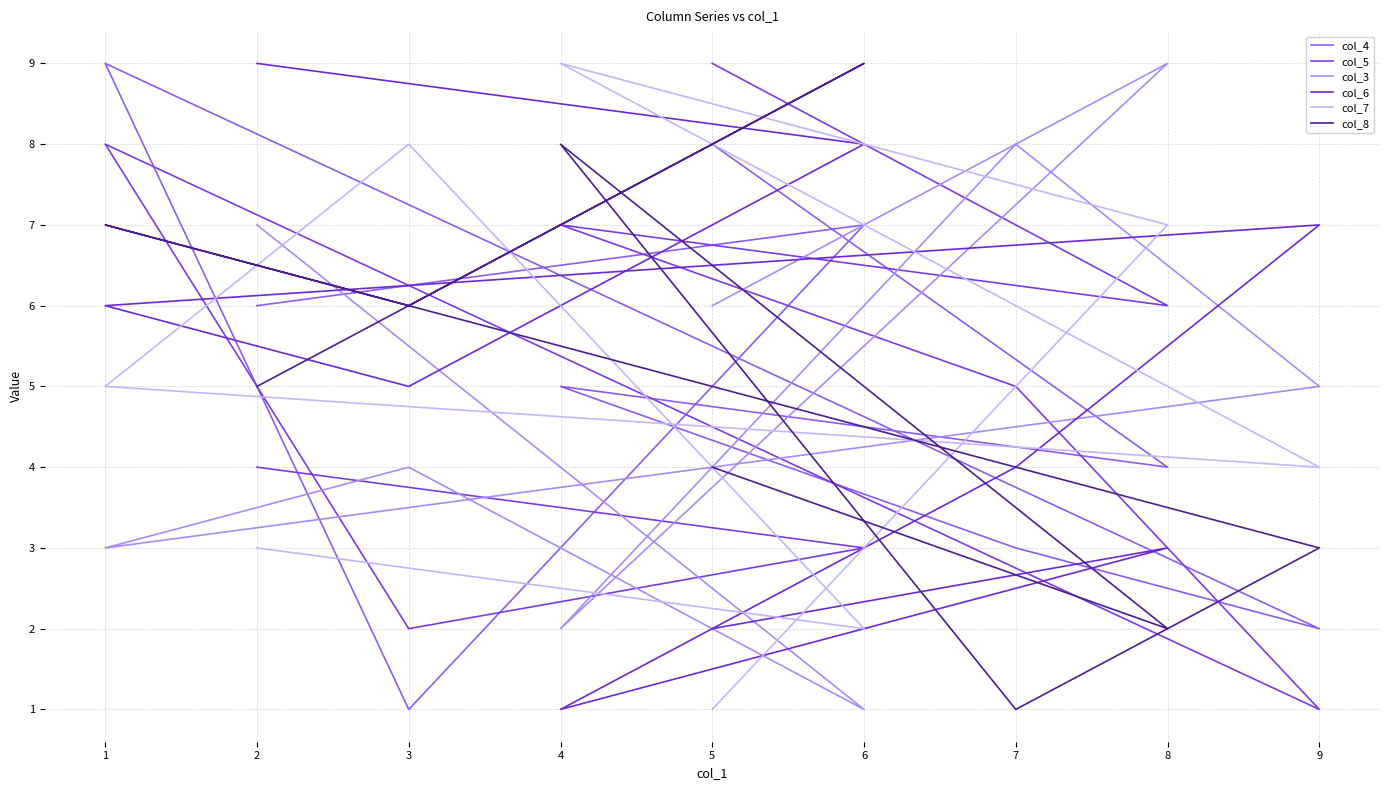

Count the col_7 values in the range 3 to 7.

5